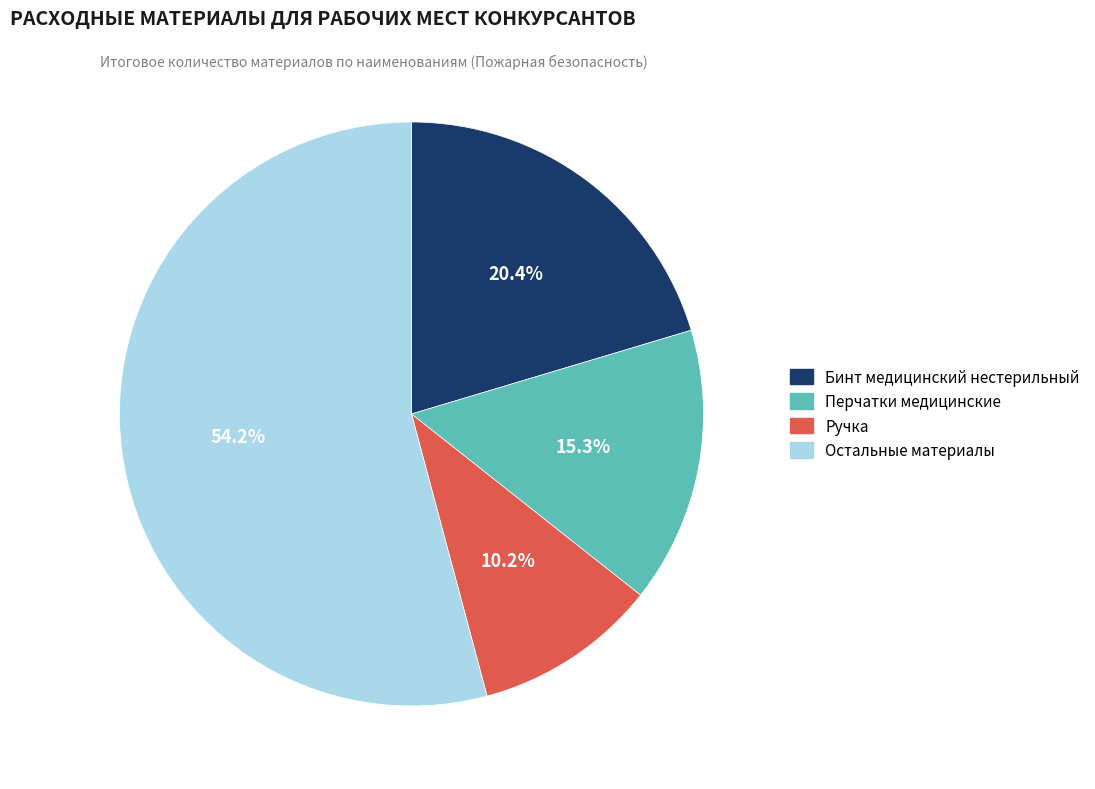

Is there any slice that represents more than half of the pie?

Yes